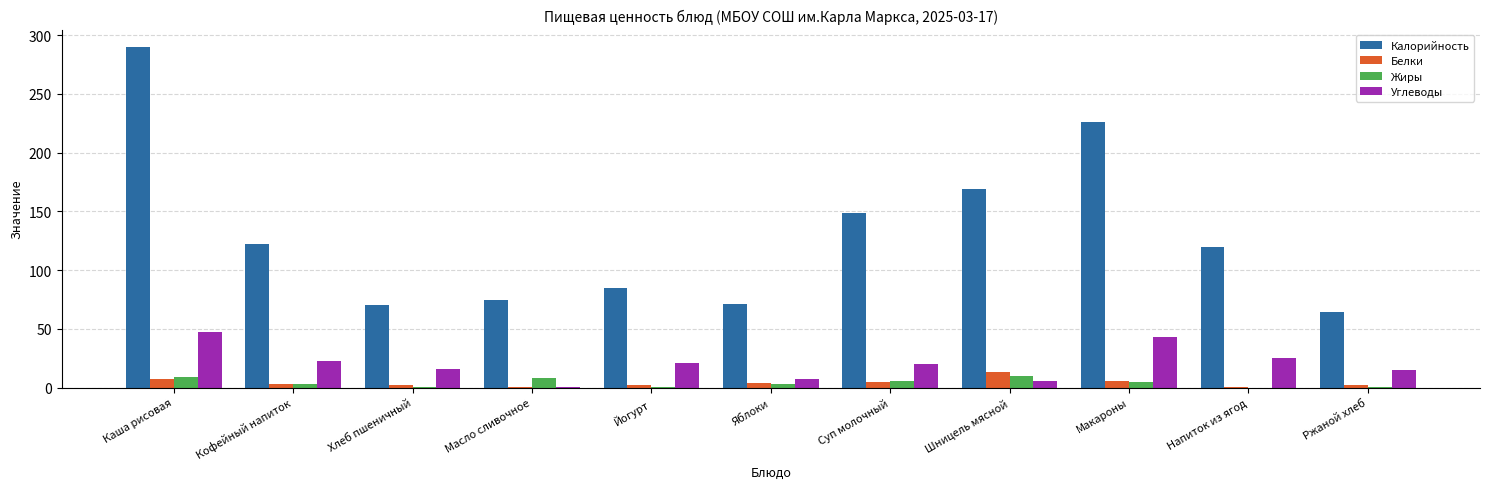

The Белки series shows 13.0 at Шницель мясной. True or false?

True